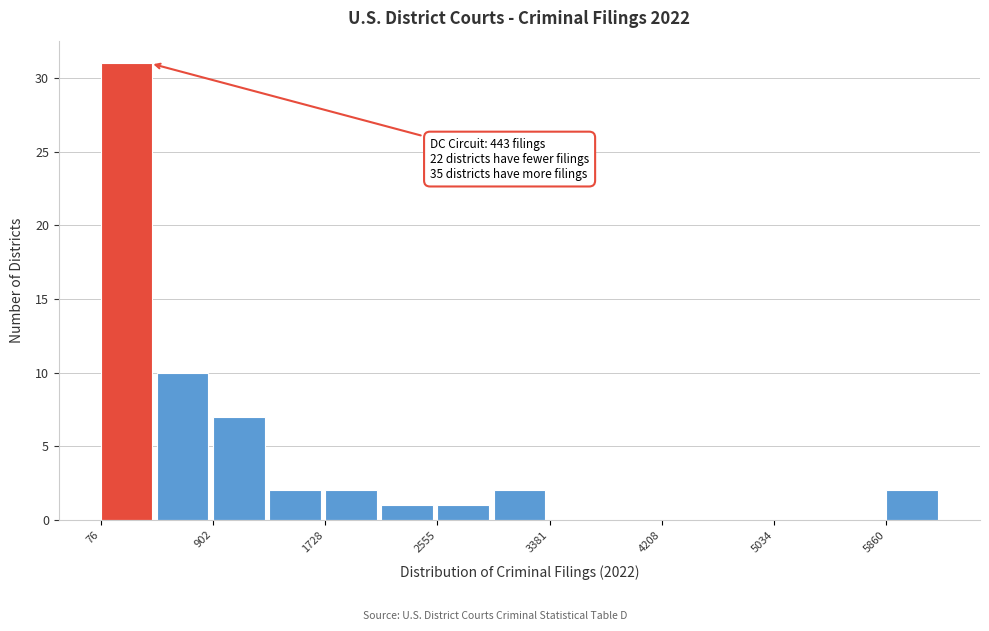

Which range on the x-axis has the tallest bar?

100 to 500